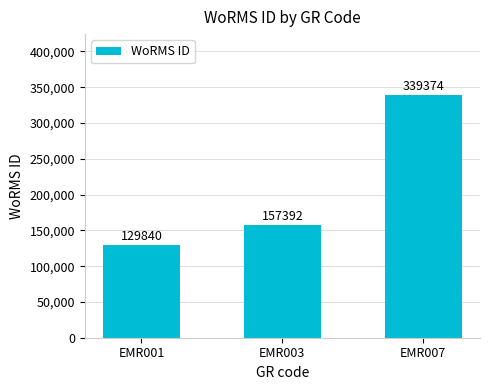

How many values are below 157392?

1